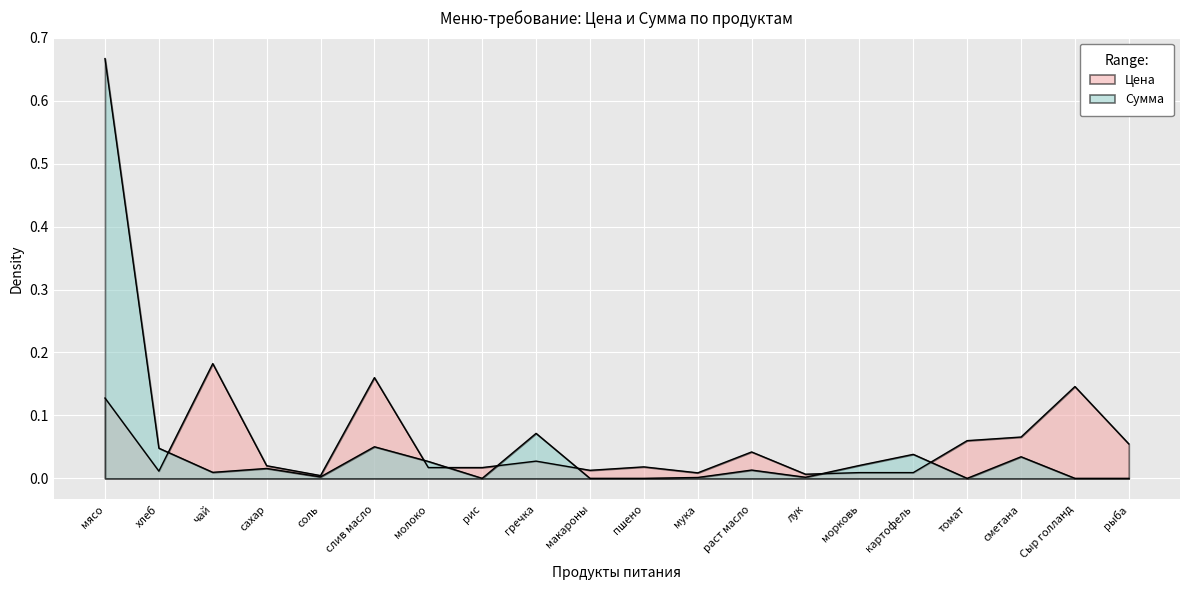

Which series has the largest range (max minus min)?

Сумма